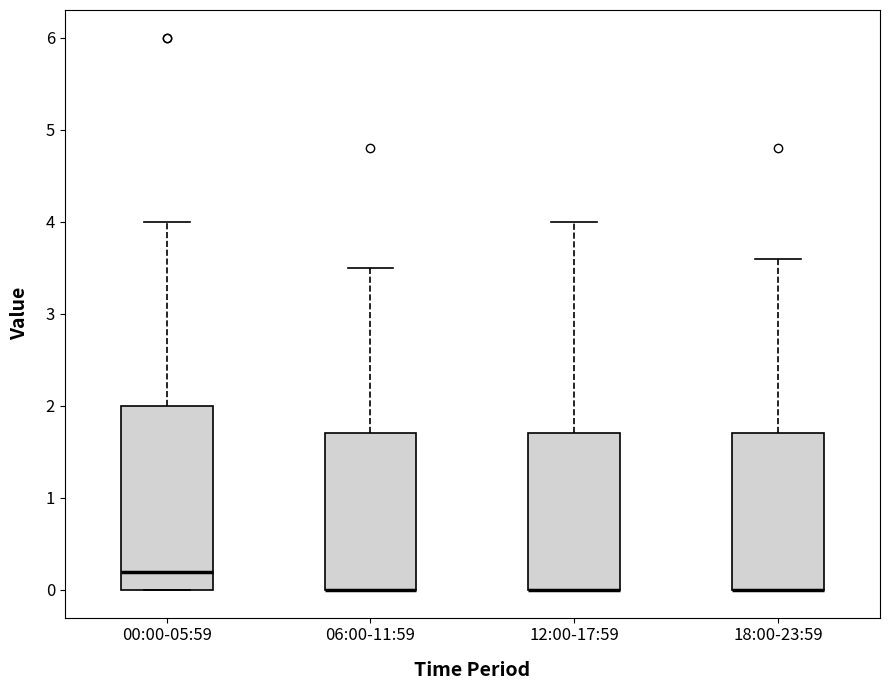

Reading left to right, read every box against the y-axis: the position of its median line, the range the box covers, and the ends of its whiskers. The values are not printed on the chart, so give them approximately, as read against the axis.

00:00-05:59: median 0.2, box 0.0 to 2.0, whiskers 0.0 to 4.0
06:00-11:59: median 0.0 (drawn on the box's lower edge), box 0.0 to 1.7, whiskers 0.0 to 3.5
12:00-17:59: median 0.0 (drawn on the box's lower edge), box 0.0 to 1.7, whiskers 0.0 to 4.0
18:00-23:59: median 0.0 (drawn on the box's lower edge), box 0.0 to 1.7, whiskers 0.0 to 3.6